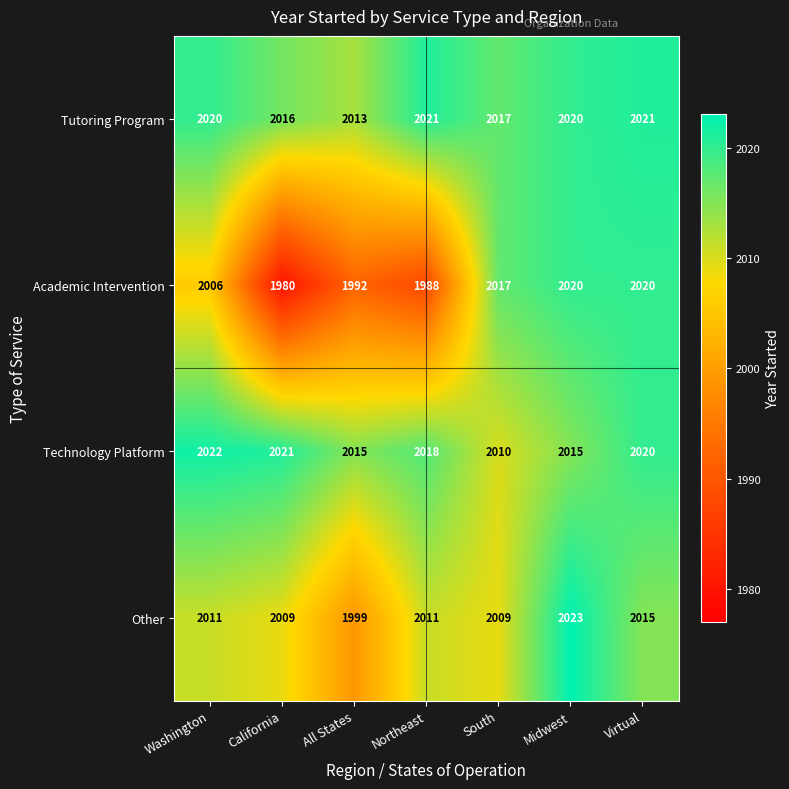

What is the total value across all series at South?

8053